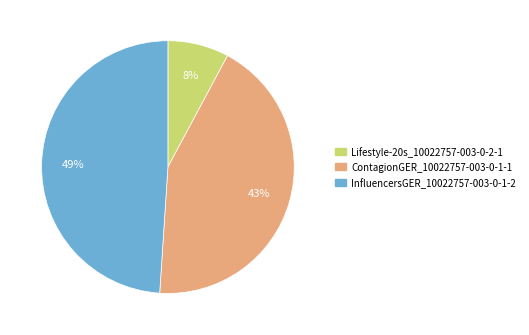

Is there a majority slice in this chart?

No